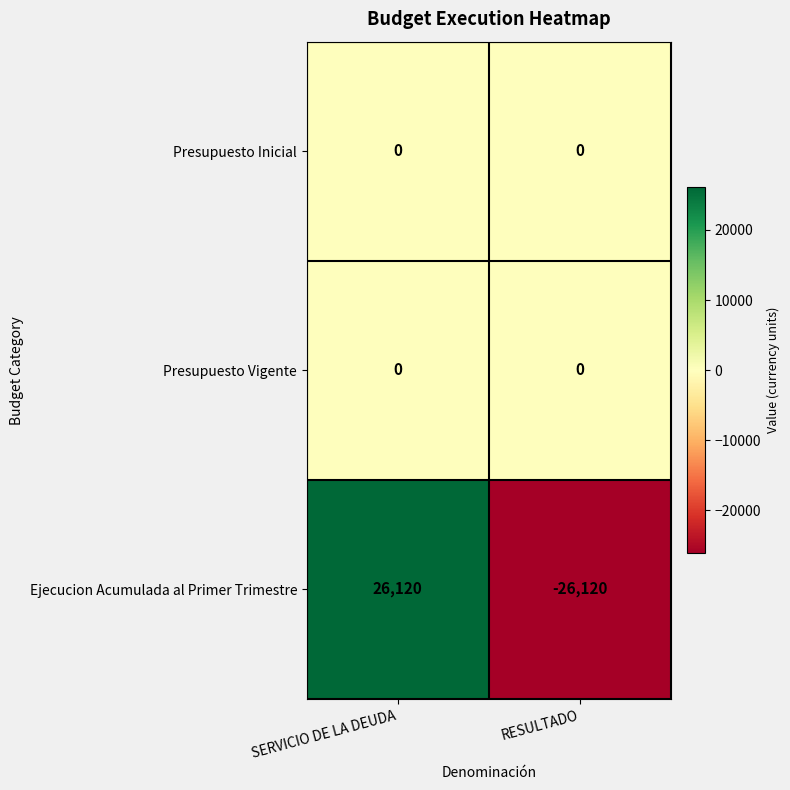

Which series has the largest range (max minus min)?

Ejecucion Acumulada al Primer Trimestre